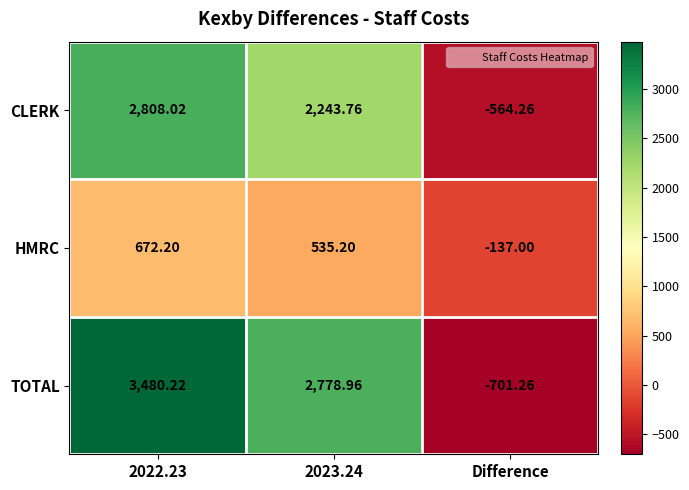

Which label corresponds to the largest value in the chart?

2022.23